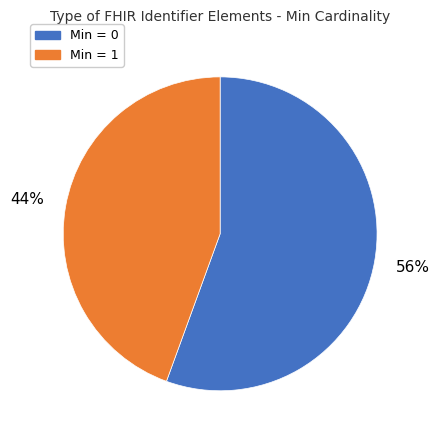

The Min = 1 slice represents 44% of the pie. True or false?

True